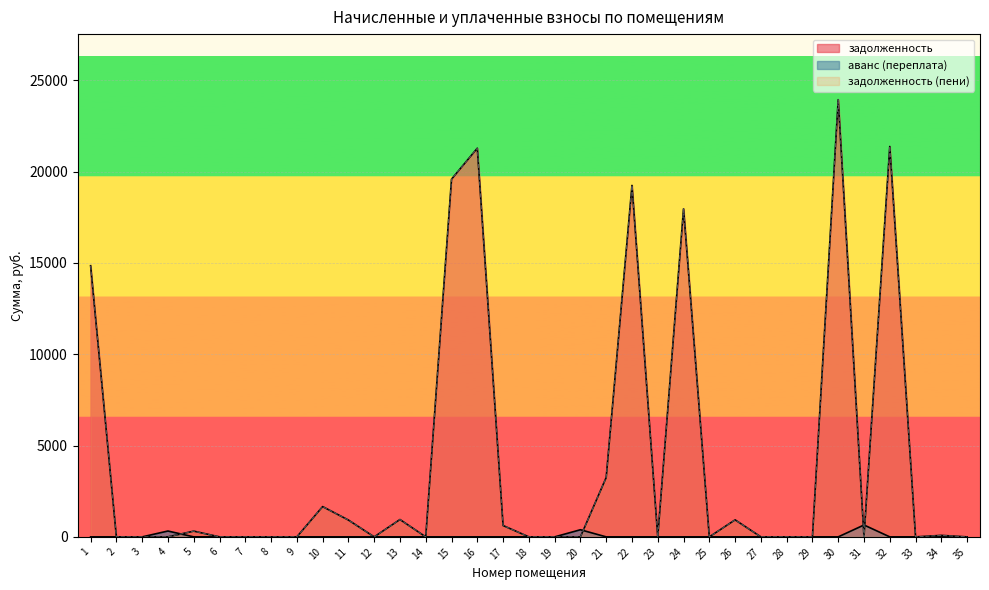

What is the sum of the аванс (переплата) values at 8 and 23?

0.4